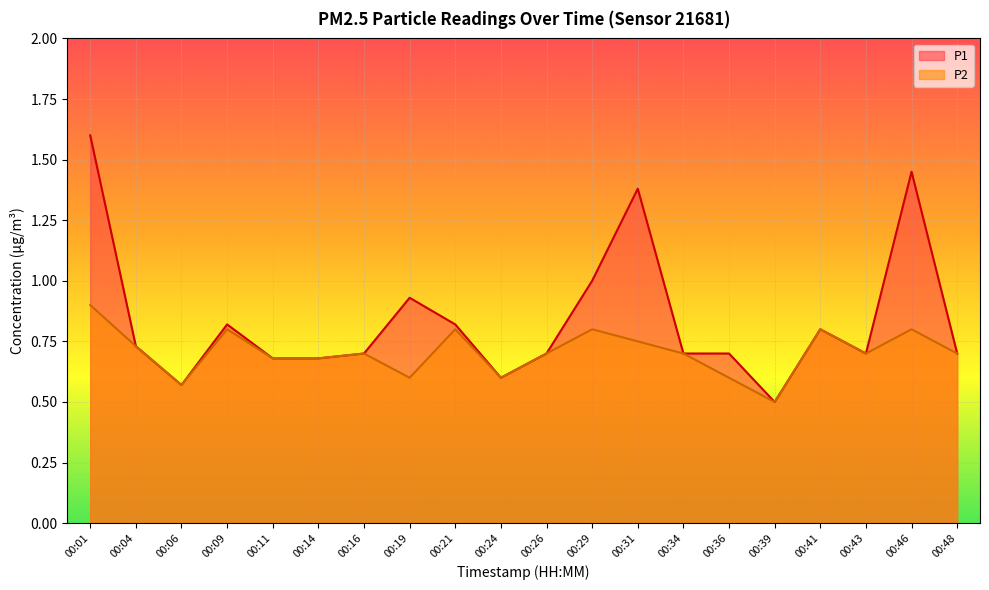

True or false: P1 and P2 intersect in this chart.

False